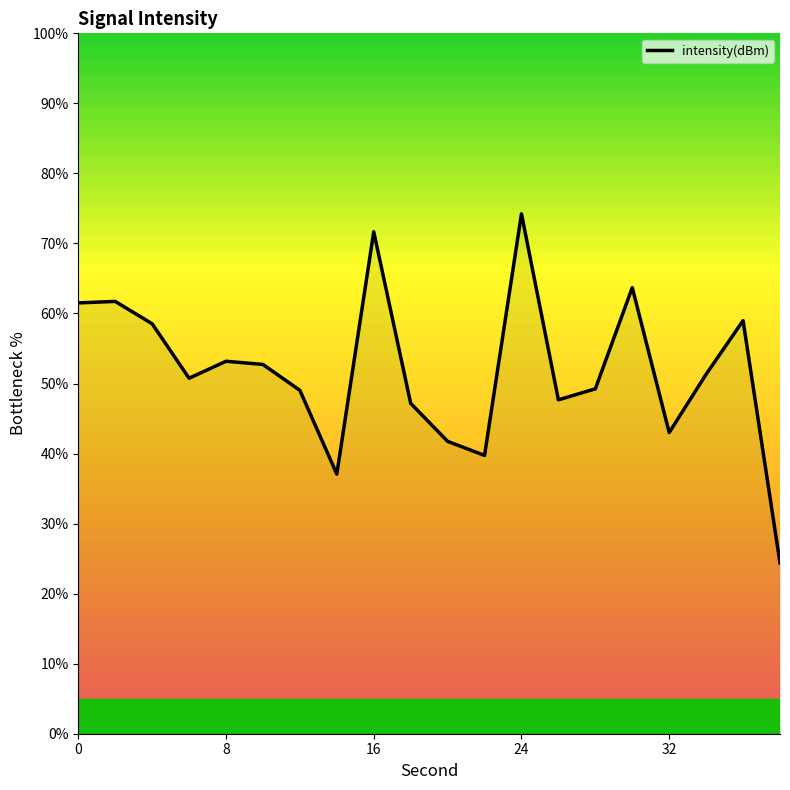

How many categories are shown in the chart?

20